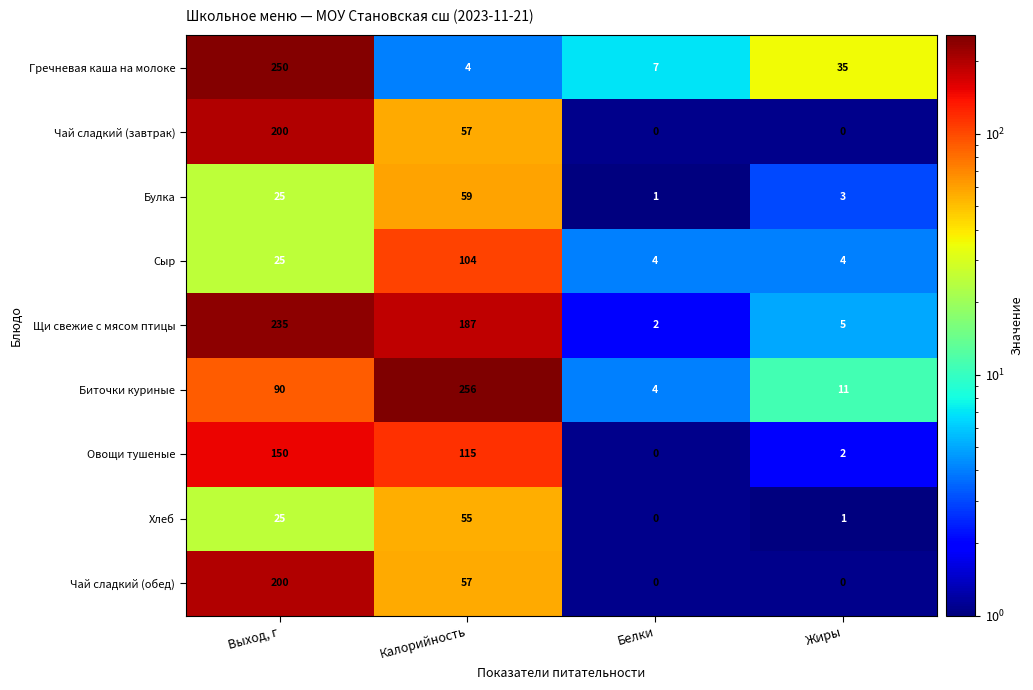

Rank the categories by Гречневая каша на молоке value from highest to lowest.

Выход, г, Жиры, Белки, Калорийность